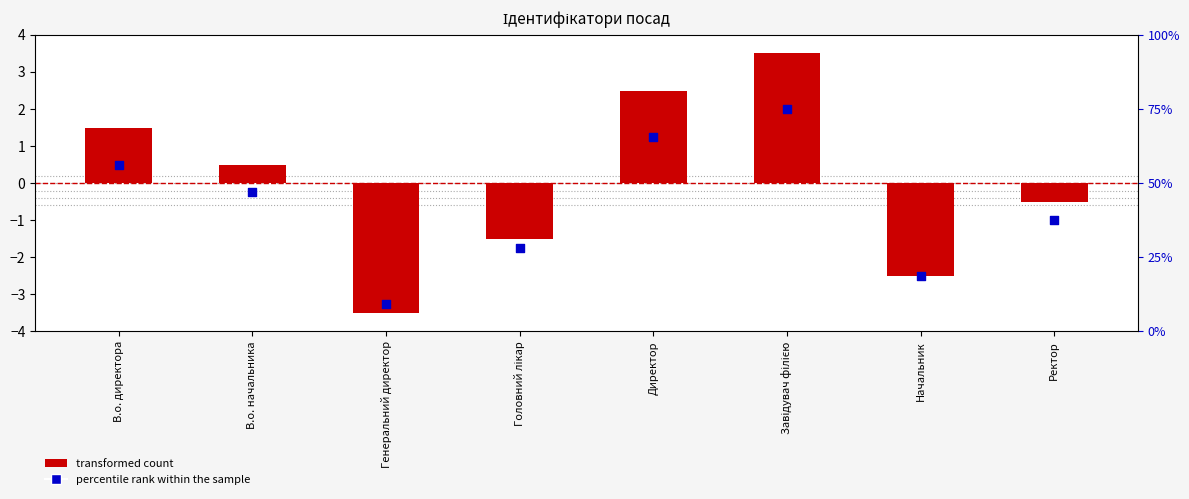

Which series contains the lowest Y value?

transformed count